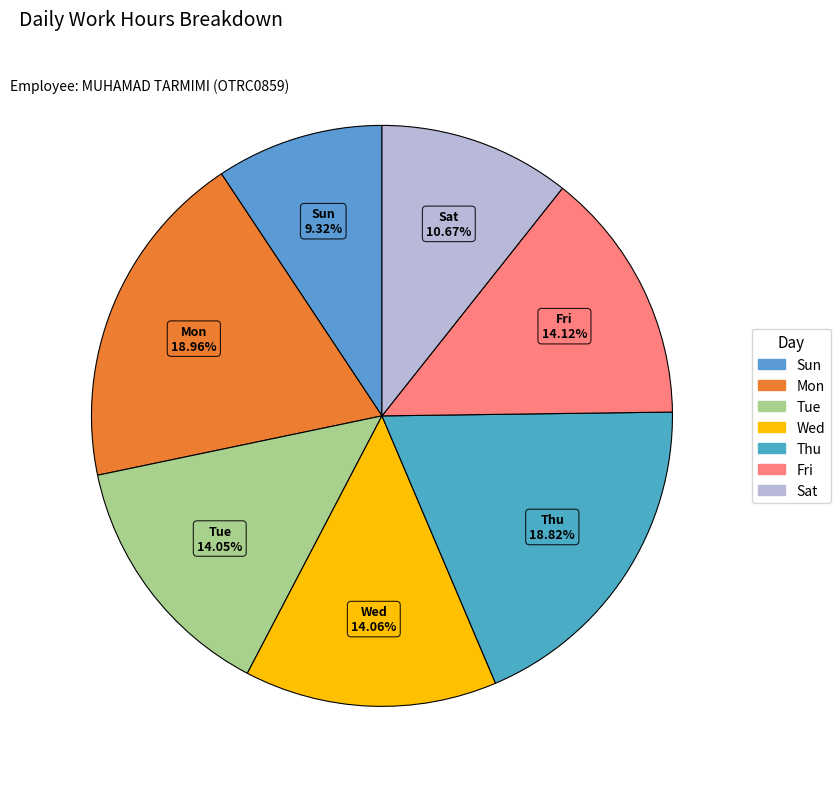

Which category has the smallest portion of the pie?

Sun